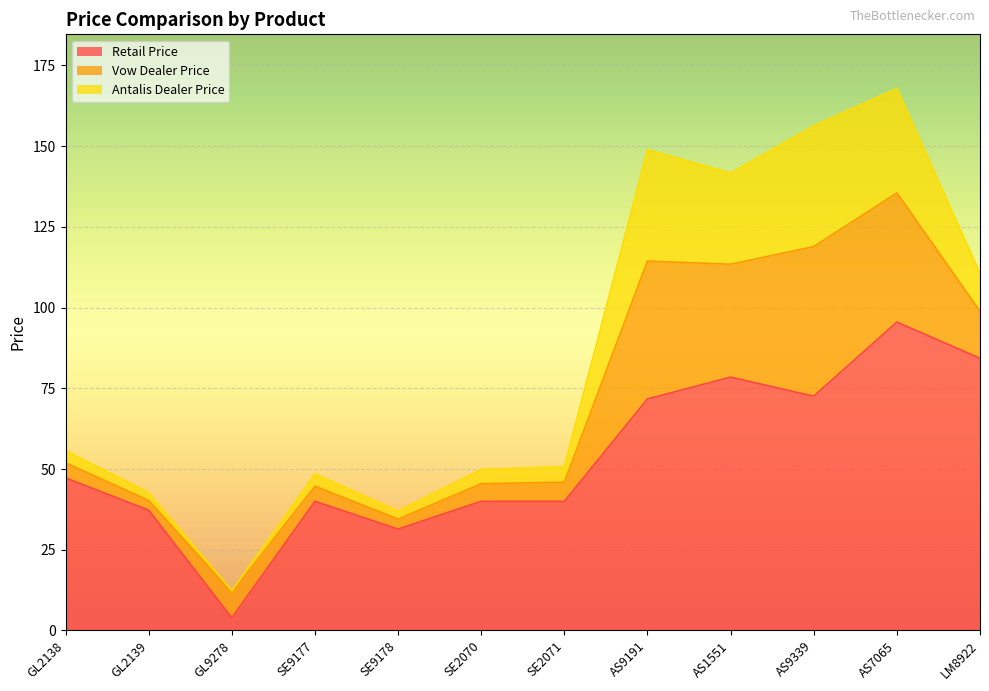

What is the label of the 1st point from the left?

GL2138